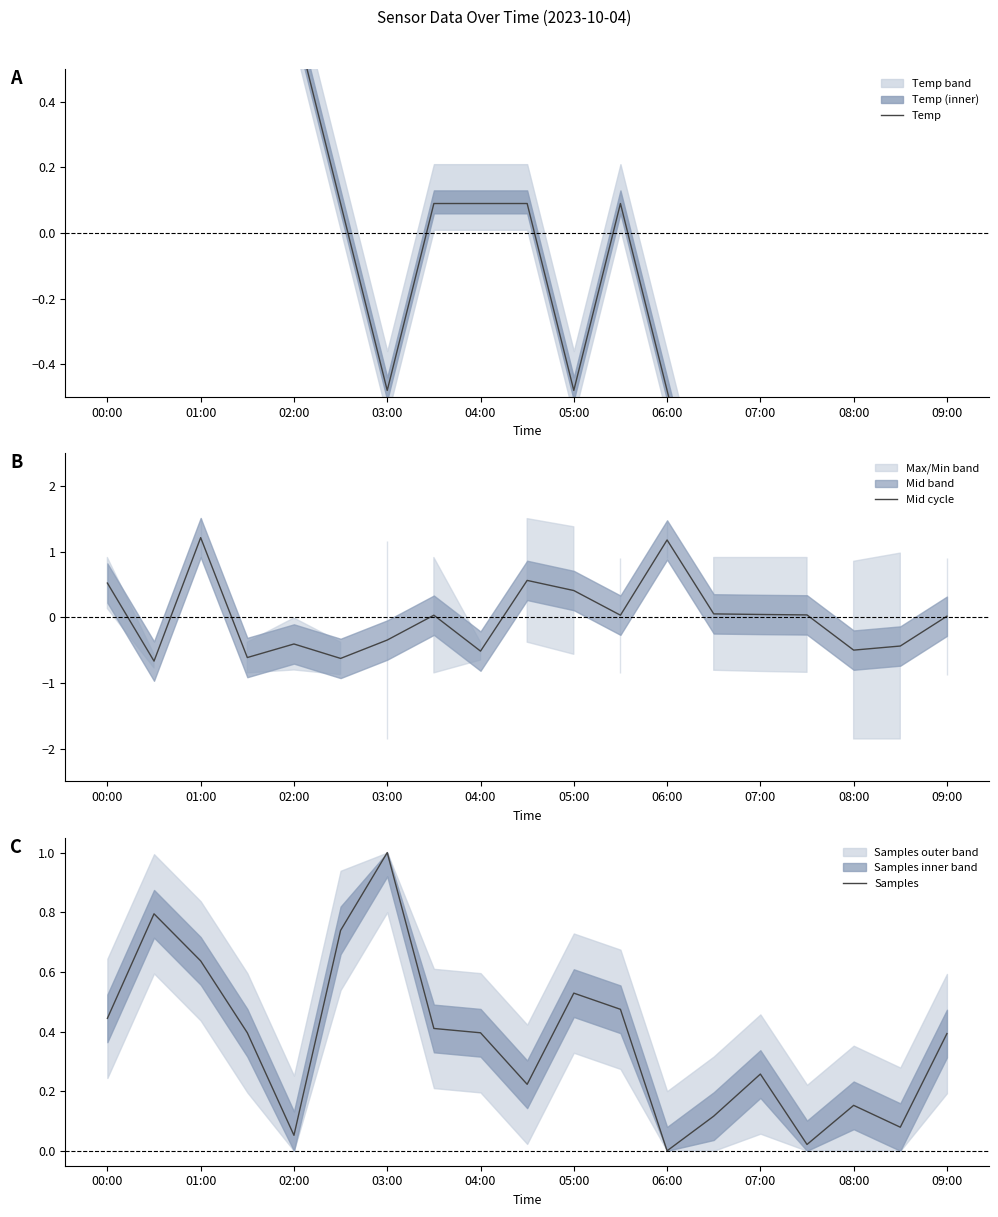

Reading right to left, list all the values displayed in this chart.

Temp: -1.0	-1.0	-1.0	-1.0	-1.0	-1.0	-0.5	0.1	-0.5	0.1	0.1	0.1	-0.5	0.1	0.7	1.2	1.8	1.8	1.8
Mid cycle: 0.0	-0.4	-0.5	0.0	0.0	0.1	1.2	0.0	0.4	0.6	-0.5	0.0	-0.3	-0.6	-0.4	-0.6	1.2	-0.7	0.5
Samples: 0.4	0.1	0.2	0.0	0.3	0.1	0.0	0.5	0.5	0.2	0.4	0.4	1.0	0.7	0.1	0.4	0.6	0.8	0.4